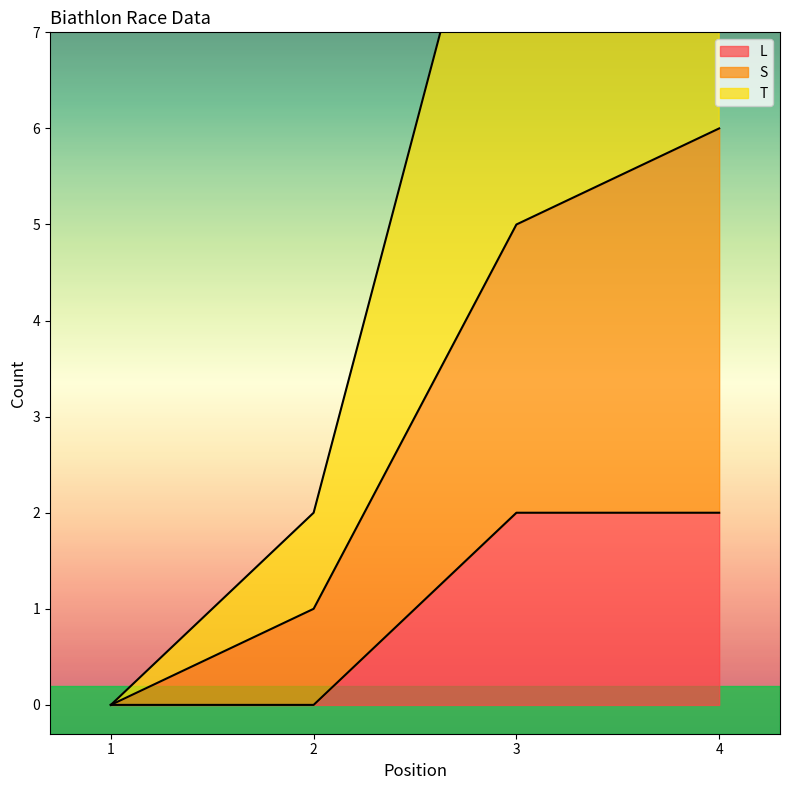

Reading right to left, extract all data points from this chart.

L: 2	2	0	0
S: 6	5	1	0
T: 12	10	2	0